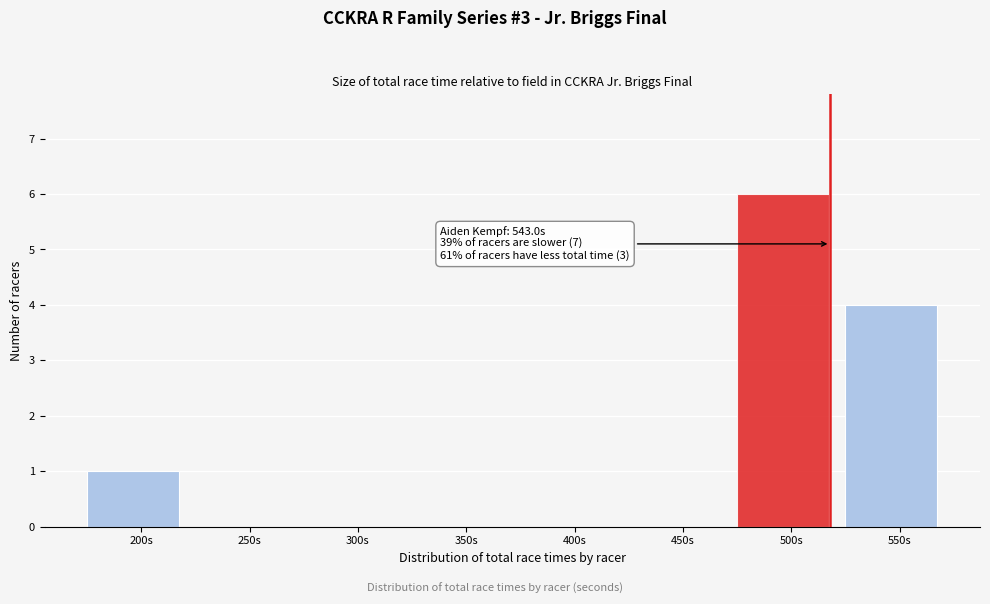

Reading right to left, transcribe all the data shown in this chart.

550s=4	500s=6	450s=0	400s=0	350s=0	300s=0	250s=0	200s=1